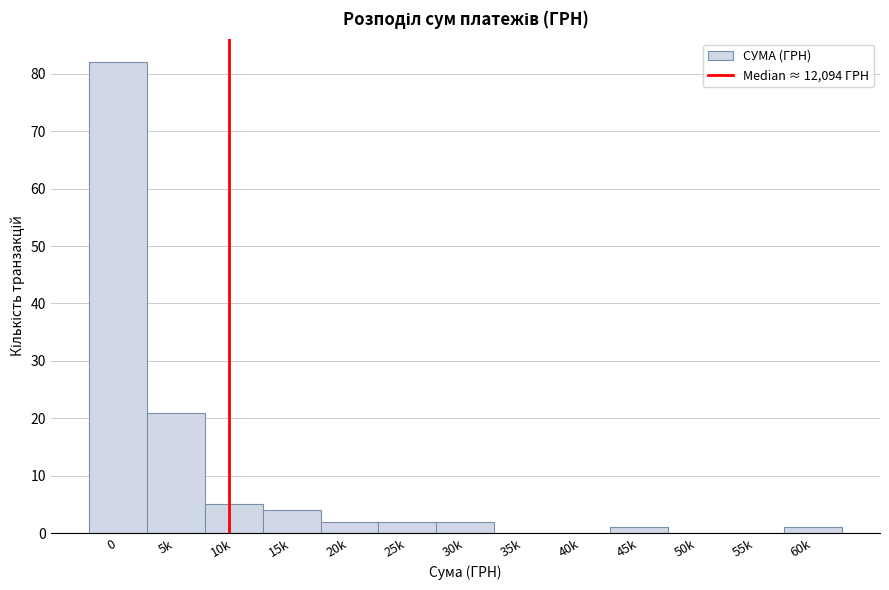

Reading left to right, transcribe all the data shown in this chart.

0=82	5k=21	10k=5	15k=4	20k=2	25k=2	30k=2	35k=0	40k=0	45k=1	50k=0	55k=0	60k=1